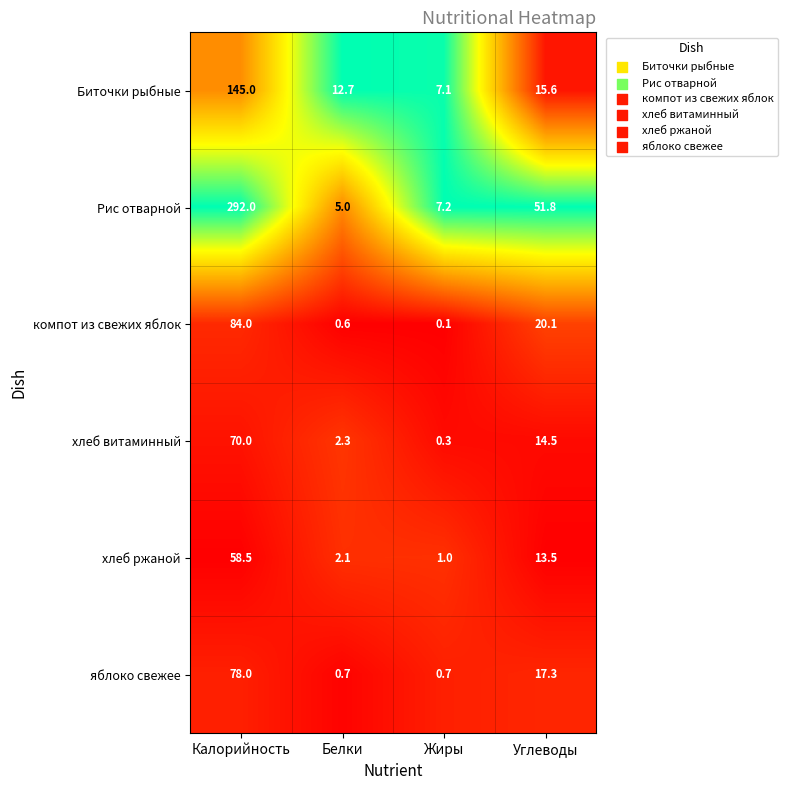

List the labels in order of хлеб ржаной value, smallest first.

Жиры, Белки, Углеводы, Калорийность